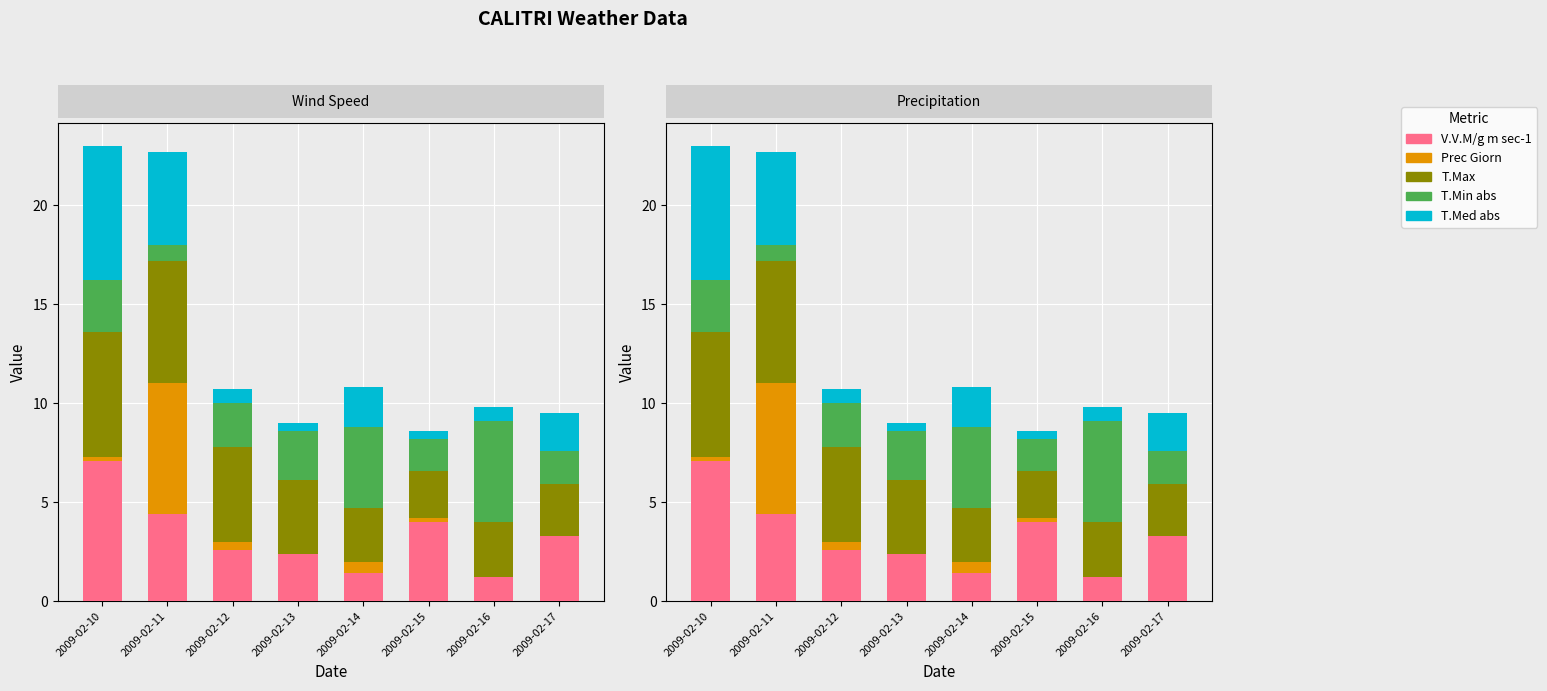

Reading right to left, list all the values displayed in this chart.

V.V.M/g m sec-1: 3.3	1.2	4.0	1.4	2.4	2.6	4.4	7.1
Prec Giorn: 0.0	0.0	0.2	0.6	0.0	0.4	6.6	0.2
T.Max: 2.6	2.8	2.4	2.7	3.7	4.8	6.2	6.3
T.Min abs: 1.7	5.1	1.6	4.1	2.5	2.2	0.8	2.6
T.Med abs: 1.9	0.7	0.4	2.0	0.4	0.7	4.7	6.8